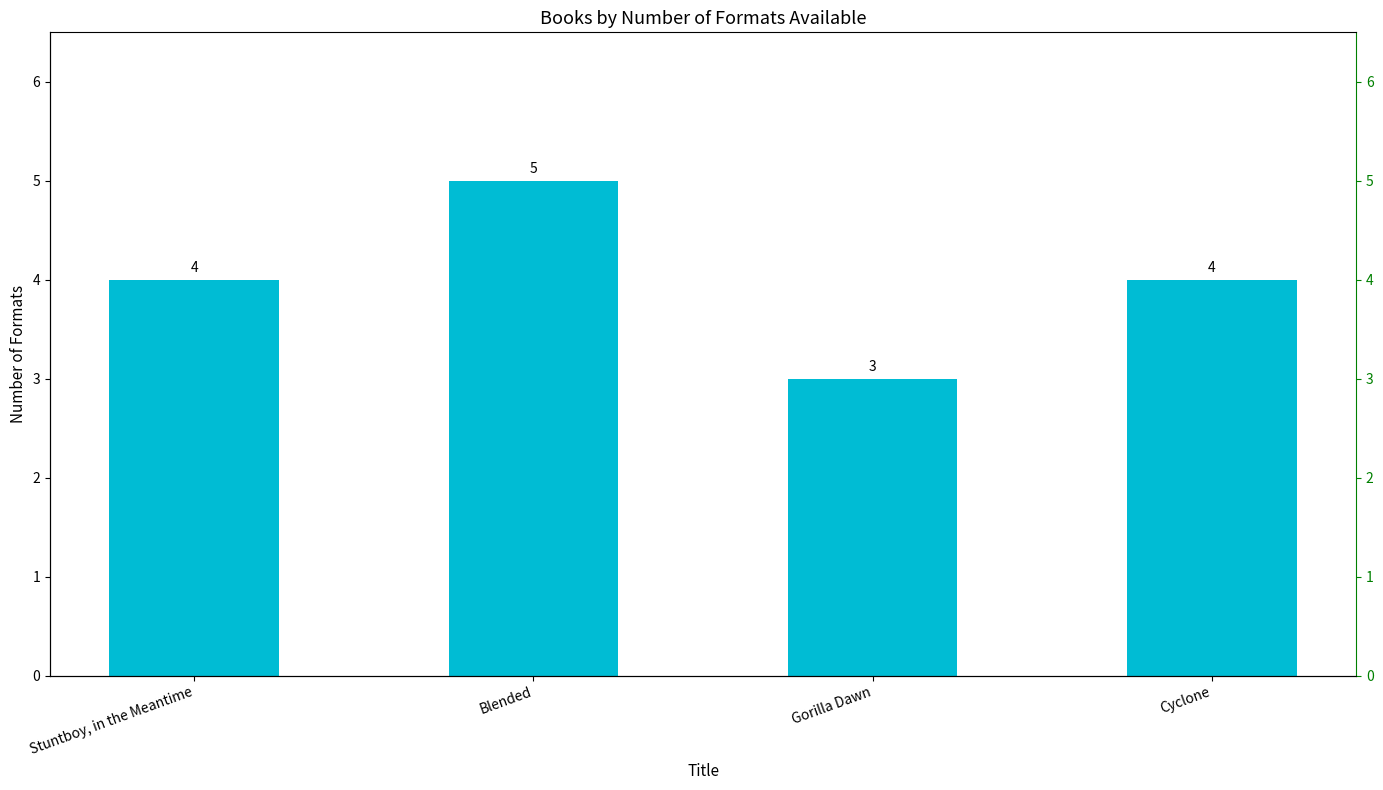

Does the chart contain any negative values?

No